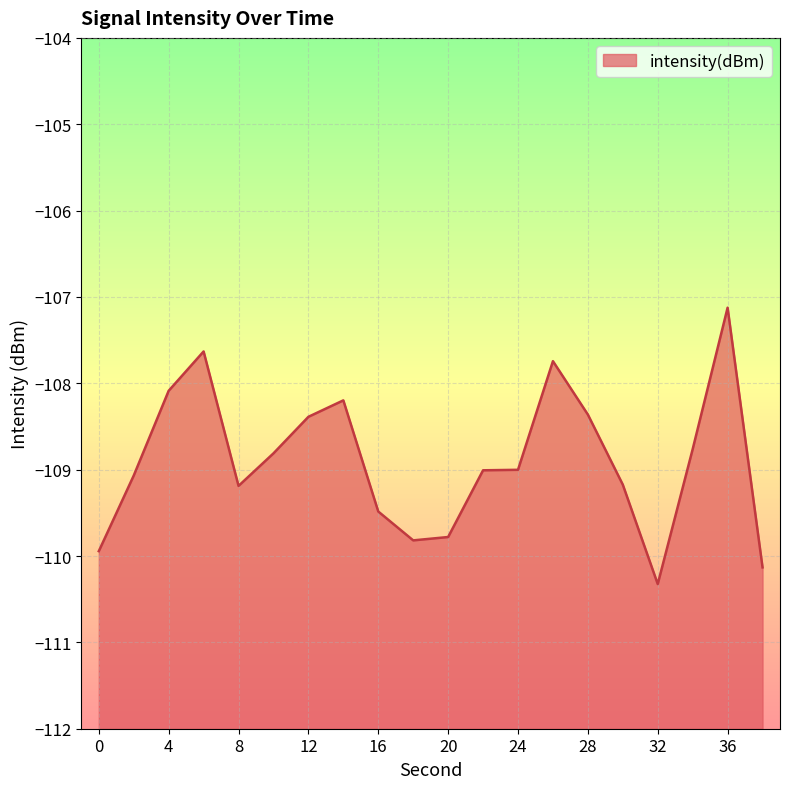

What is the difference between the second highest and second lowest values?

2.5